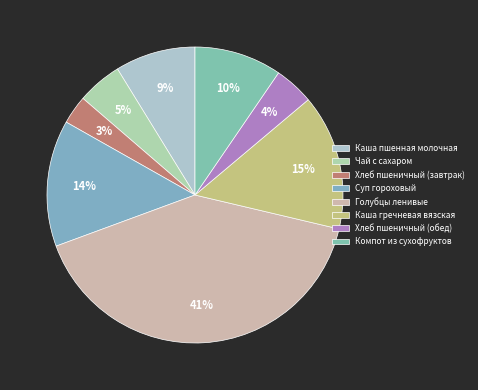

Count the number of slices in the pie.

8